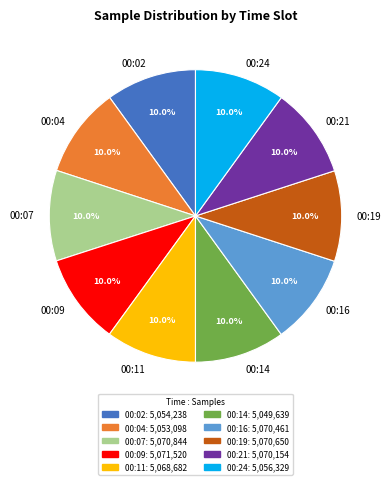

What is the ratio of the value at 00:19 to the value at 00:07?

1.0